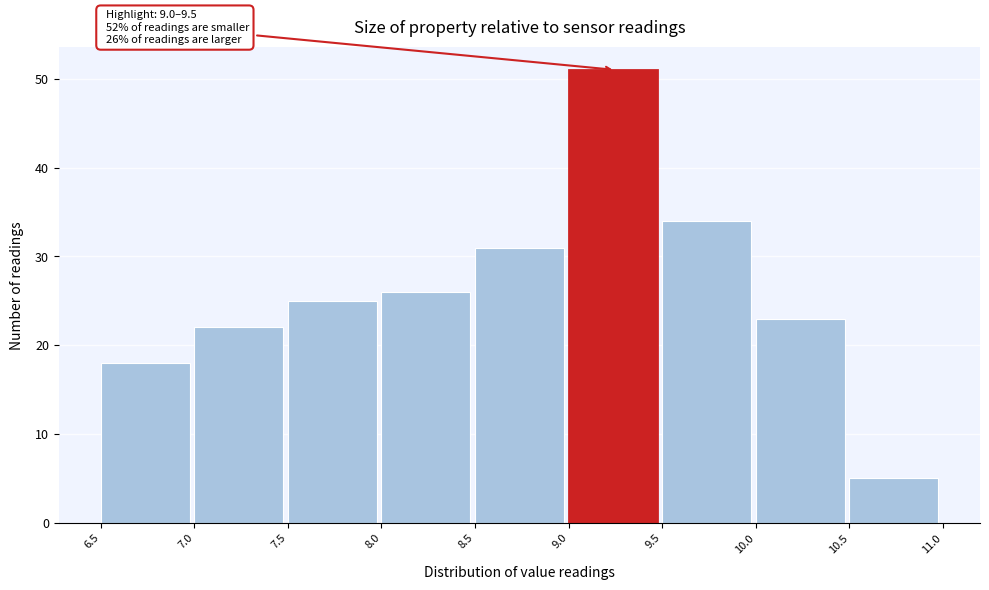

Which range on the x-axis has the tallest bar?

9.0 to 9.5